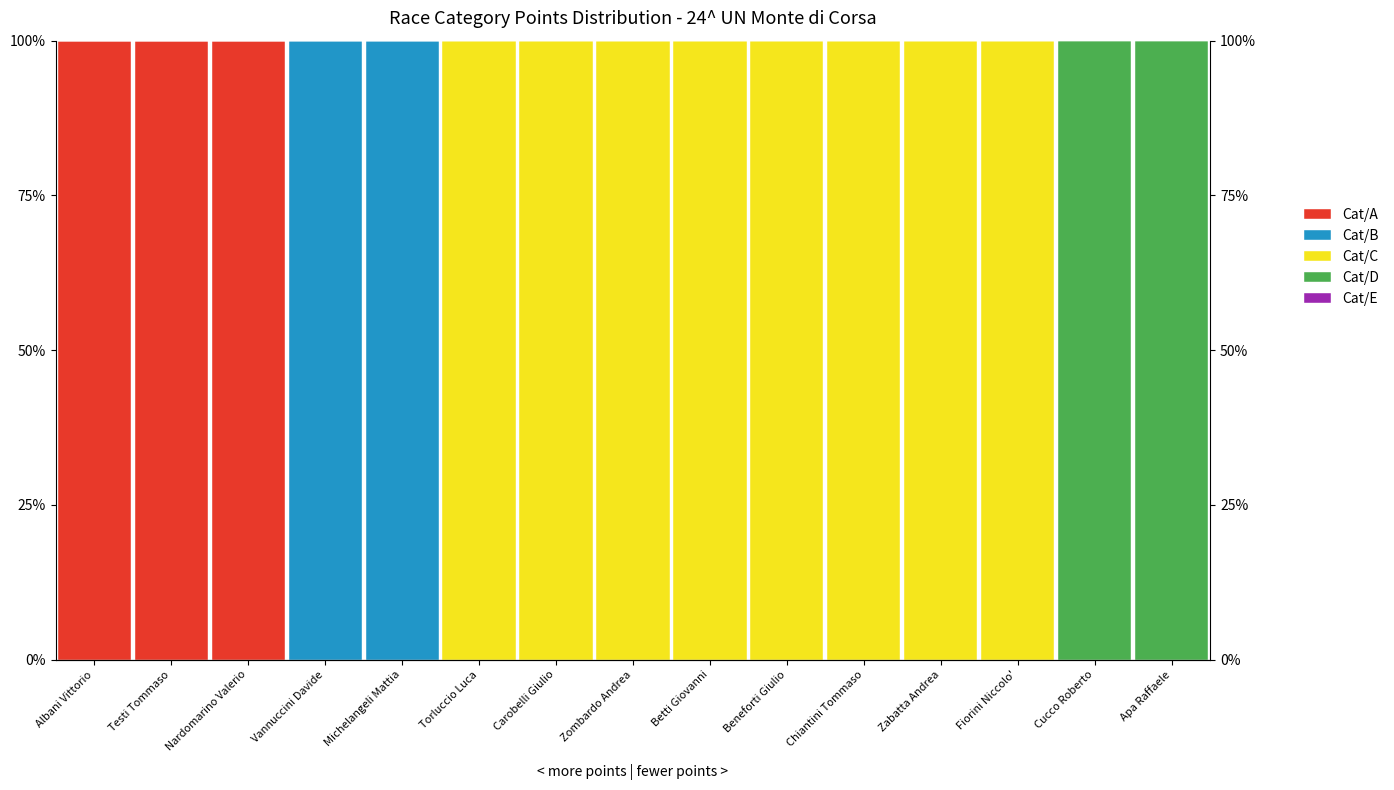

Reading right to left, what are all the values shown in this chart?

Cat/A: Apa Raffaele=0	Cucco Roberto=0	Fiorini Niccolo'=0	Zabatta Andrea=0	Chiantini Tommaso=0	Beneforti Giulio=0	Betti Giovanni=0	Zombardo Andrea=0	Carobelli Giulio=0	Torluccio Luca=0	Michelangeli Mattia=0	Vannuccini Davide=0	Nardomarino Valerio=100	Testi Tommaso=100	Albani Vittorio=100
Cat/B: Apa Raffaele=0	Cucco Roberto=0	Fiorini Niccolo'=0	Zabatta Andrea=0	Chiantini Tommaso=0	Beneforti Giulio=0	Betti Giovanni=0	Zombardo Andrea=0	Carobelli Giulio=0	Torluccio Luca=0	Michelangeli Mattia=100	Vannuccini Davide=100	Nardomarino Valerio=0	Testi Tommaso=0	Albani Vittorio=0
Cat/C: Apa Raffaele=0	Cucco Roberto=0	Fiorini Niccolo'=100	Zabatta Andrea=100	Chiantini Tommaso=100	Beneforti Giulio=100	Betti Giovanni=100	Zombardo Andrea=100	Carobelli Giulio=100	Torluccio Luca=100	Michelangeli Mattia=0	Vannuccini Davide=0	Nardomarino Valerio=0	Testi Tommaso=0	Albani Vittorio=0
Cat/D: Apa Raffaele=100	Cucco Roberto=100	Fiorini Niccolo'=0	Zabatta Andrea=0	Chiantini Tommaso=0	Beneforti Giulio=0	Betti Giovanni=0	Zombardo Andrea=0	Carobelli Giulio=0	Torluccio Luca=0	Michelangeli Mattia=0	Vannuccini Davide=0	Nardomarino Valerio=0	Testi Tommaso=0	Albani Vittorio=0
Cat/E: Apa Raffaele=0	Cucco Roberto=0	Fiorini Niccolo'=0	Zabatta Andrea=0	Chiantini Tommaso=0	Beneforti Giulio=0	Betti Giovanni=0	Zombardo Andrea=0	Carobelli Giulio=0	Torluccio Luca=0	Michelangeli Mattia=0	Vannuccini Davide=0	Nardomarino Valerio=0	Testi Tommaso=0	Albani Vittorio=0